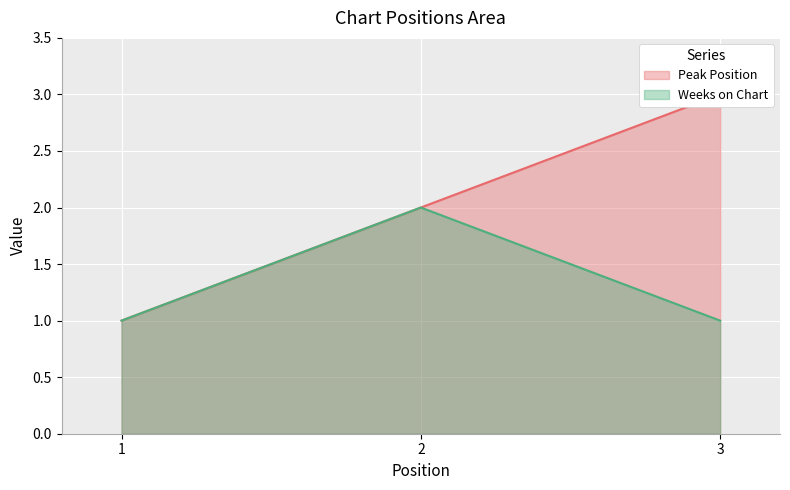

What is the value of the Weeks on Chart point at the 2nd from the left?

2